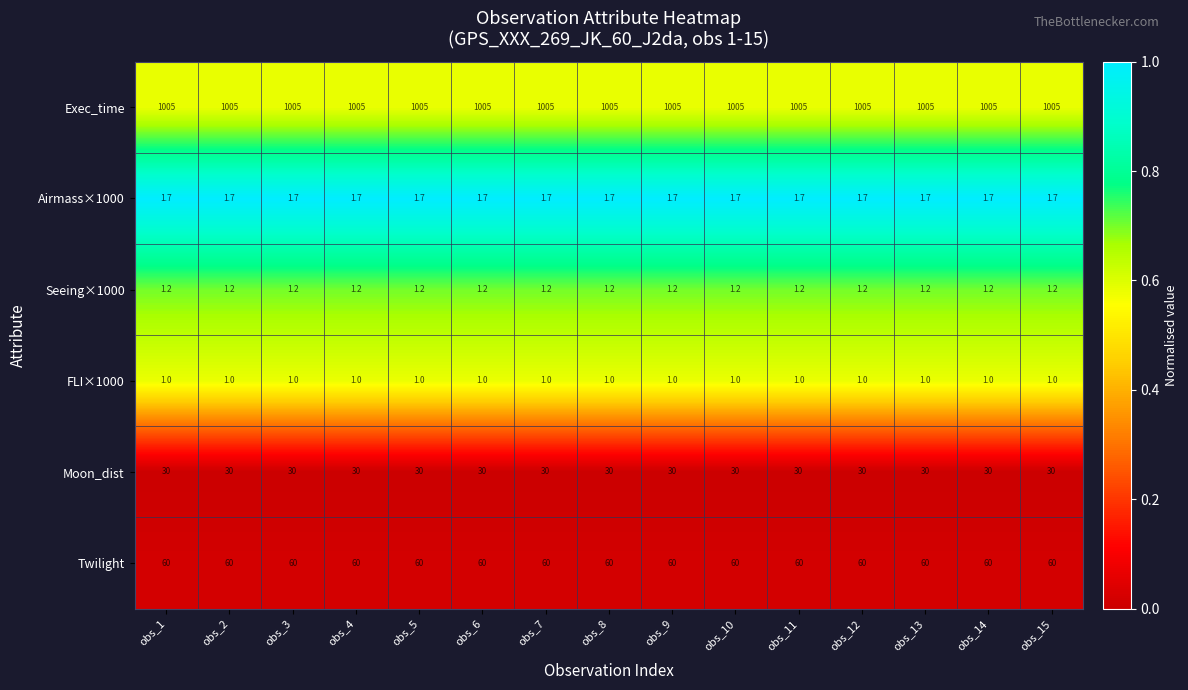

What is the spread (max minus min) of values at obs_12?

1004.0